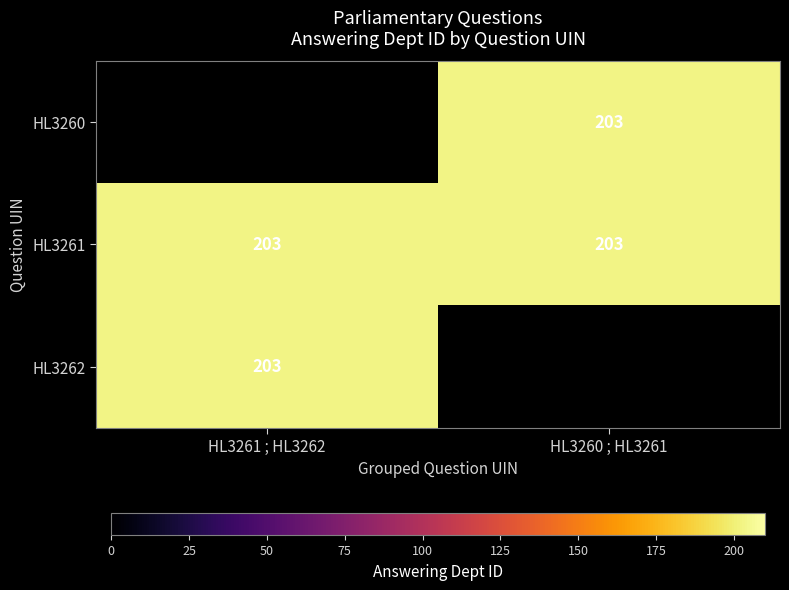

List the series in order of their overall mean, lowest first.

HL3260, HL3261, HL3262